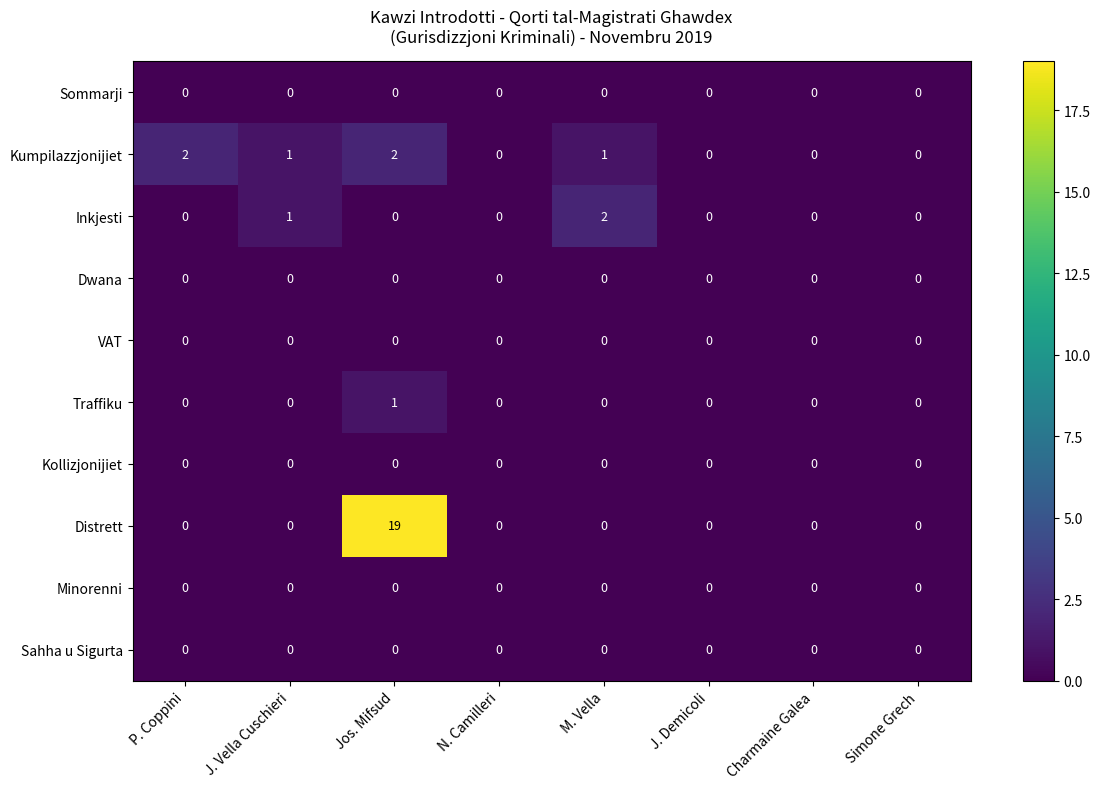

Which category has the lowest value across all series?

P. Coppini